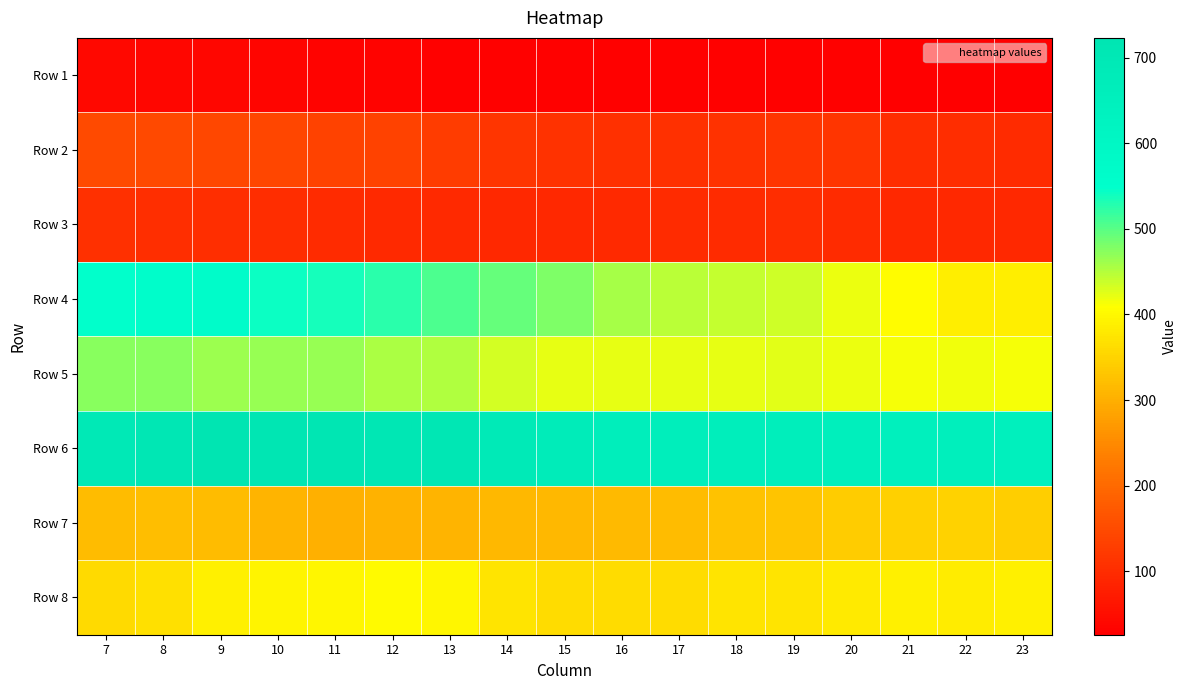

At 23, list the series in order from largest to smallest.

Row 6, Row 5, Row 8, Row 4, Row 7, Row 2, Row 3, Row 1